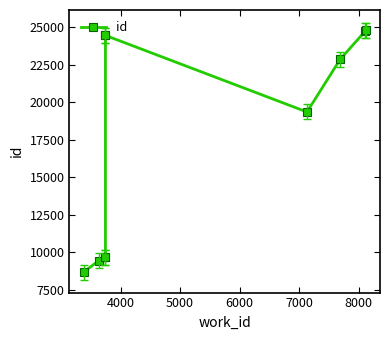

True or false: the data shows 5851 at 8000.

False